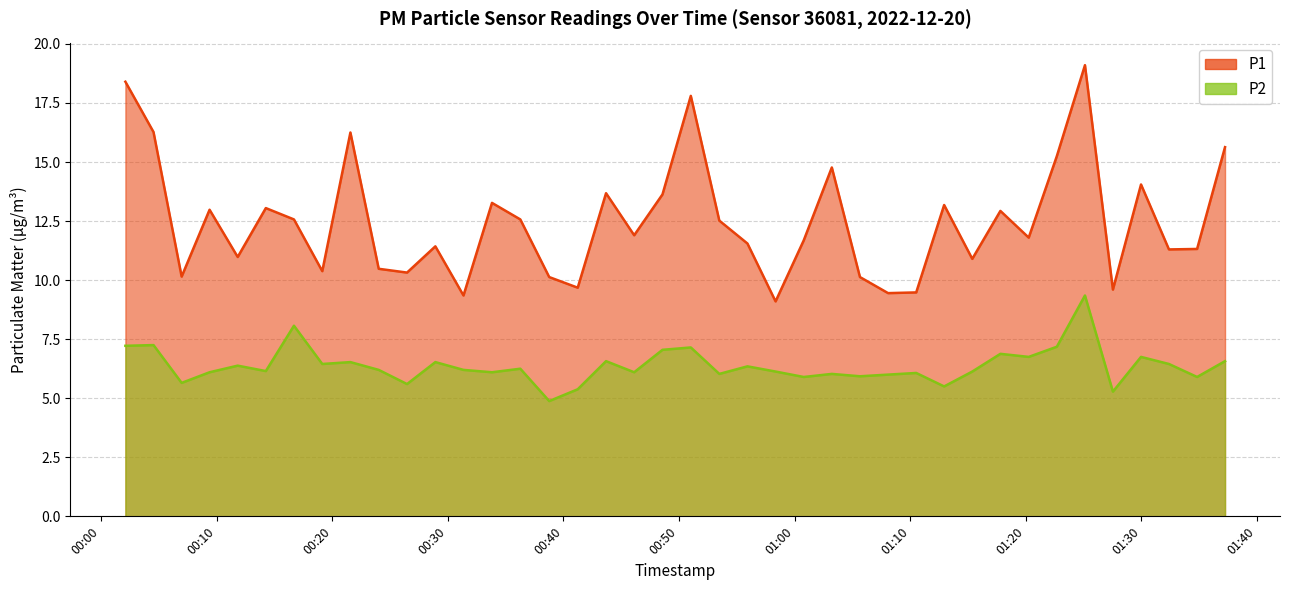

Does the chart have visible grid lines?

Yes